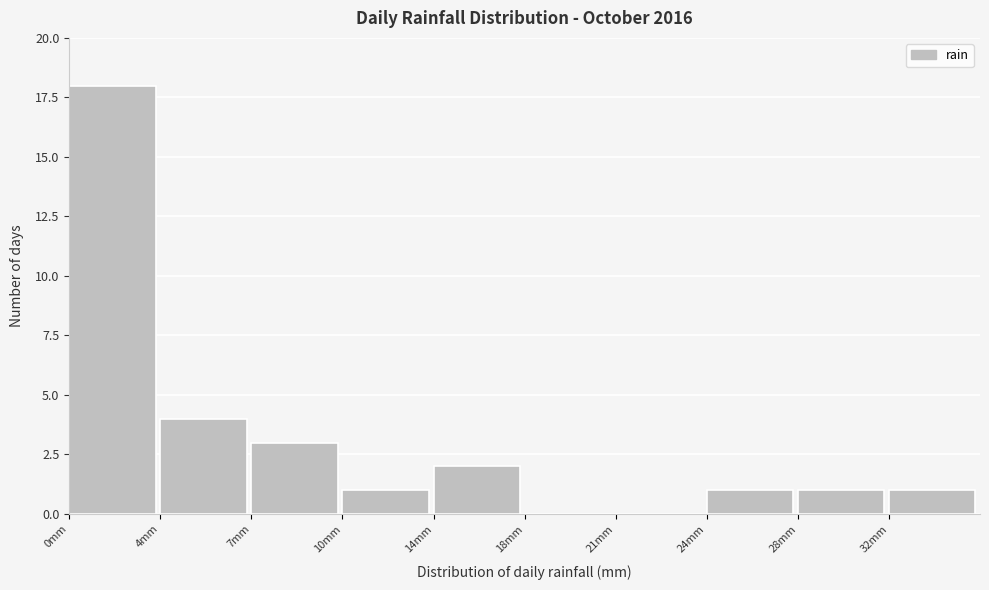

Reading left to right, list all the values displayed in this chart.

0mm=18	4mm=4	7mm=3	10mm=1	14mm=2	18mm=0	21mm=0	24mm=1	28mm=1	32mm=1